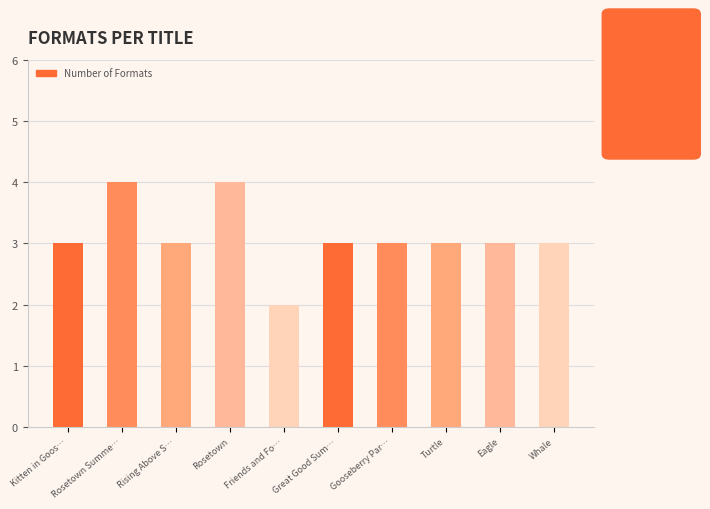

Approximately how many times larger is the value at Rosetown compared to Friends and Fo…?

2.0